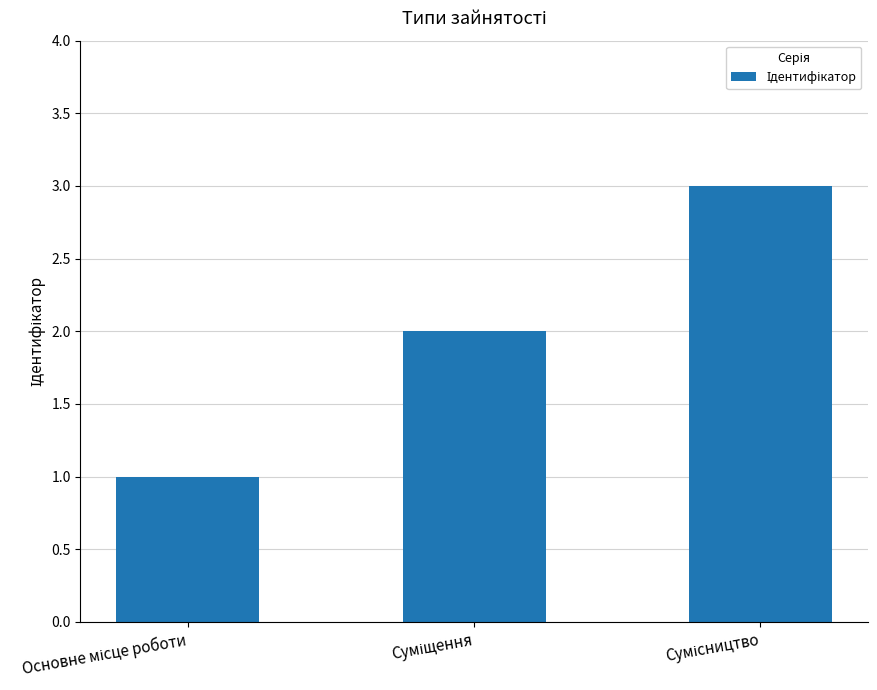

What is the sum of all values?

6